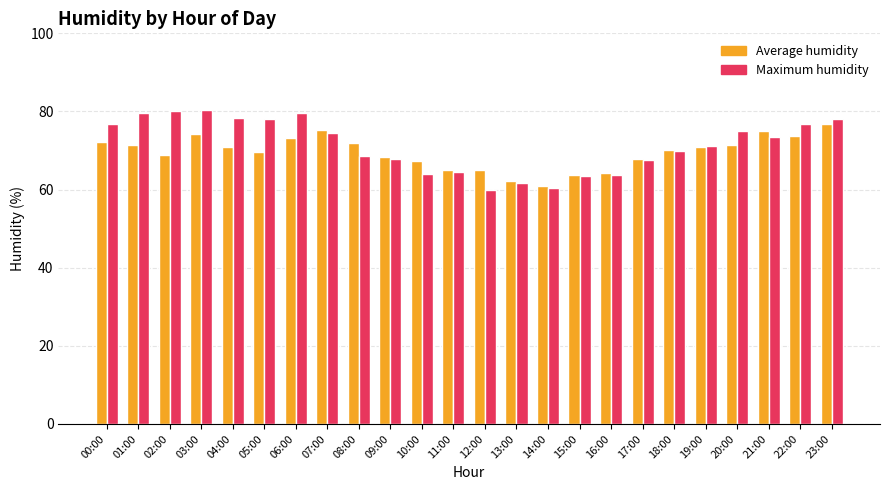

At which label does Average humidity reach its peak?

23:00